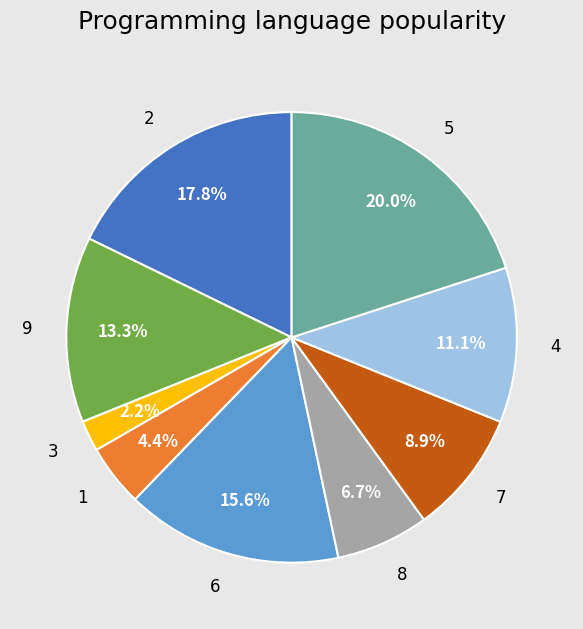

To the nearest percent, what is the average slice percentage?

11%